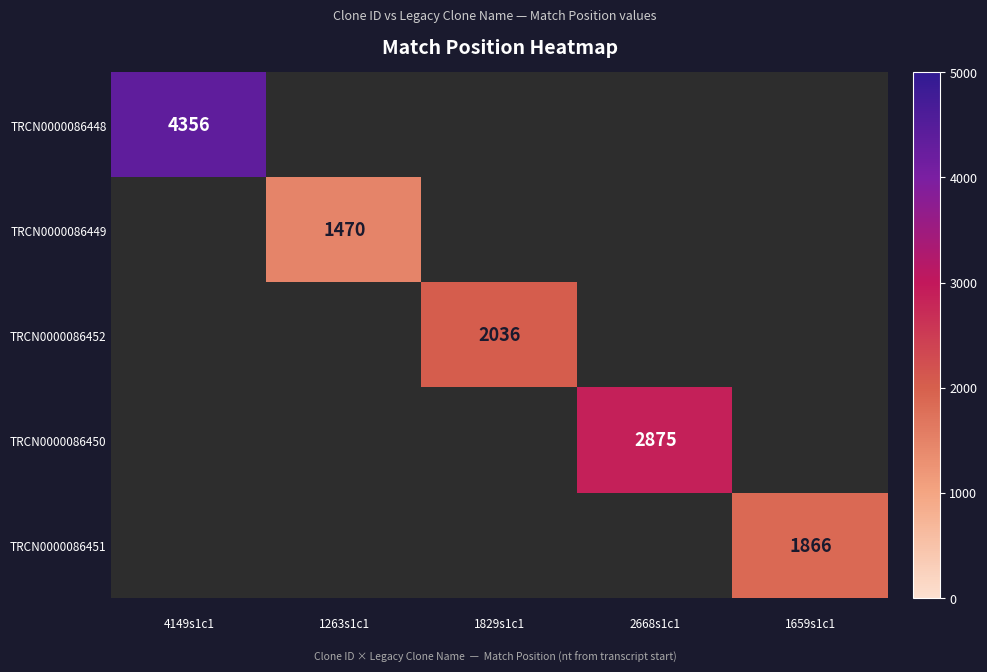

Where is TRCN0000086448 nearest to the value 4356?

4149s1c1